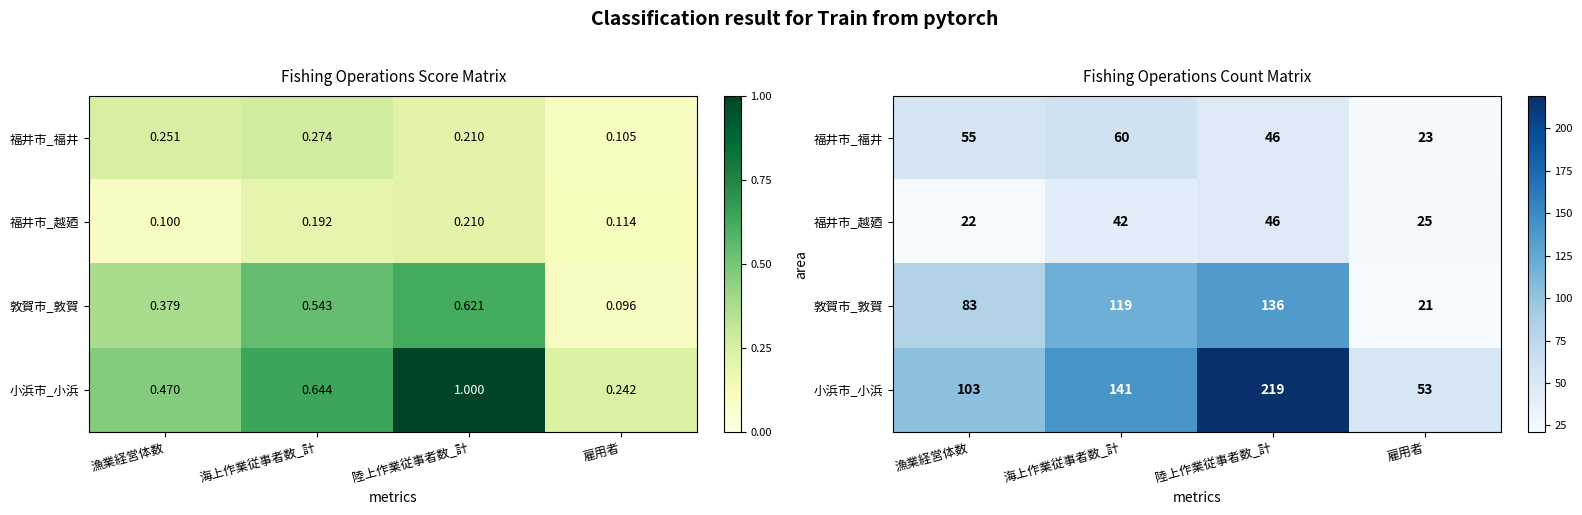

What is the highest value of the 小浜市_小浜 series?

219